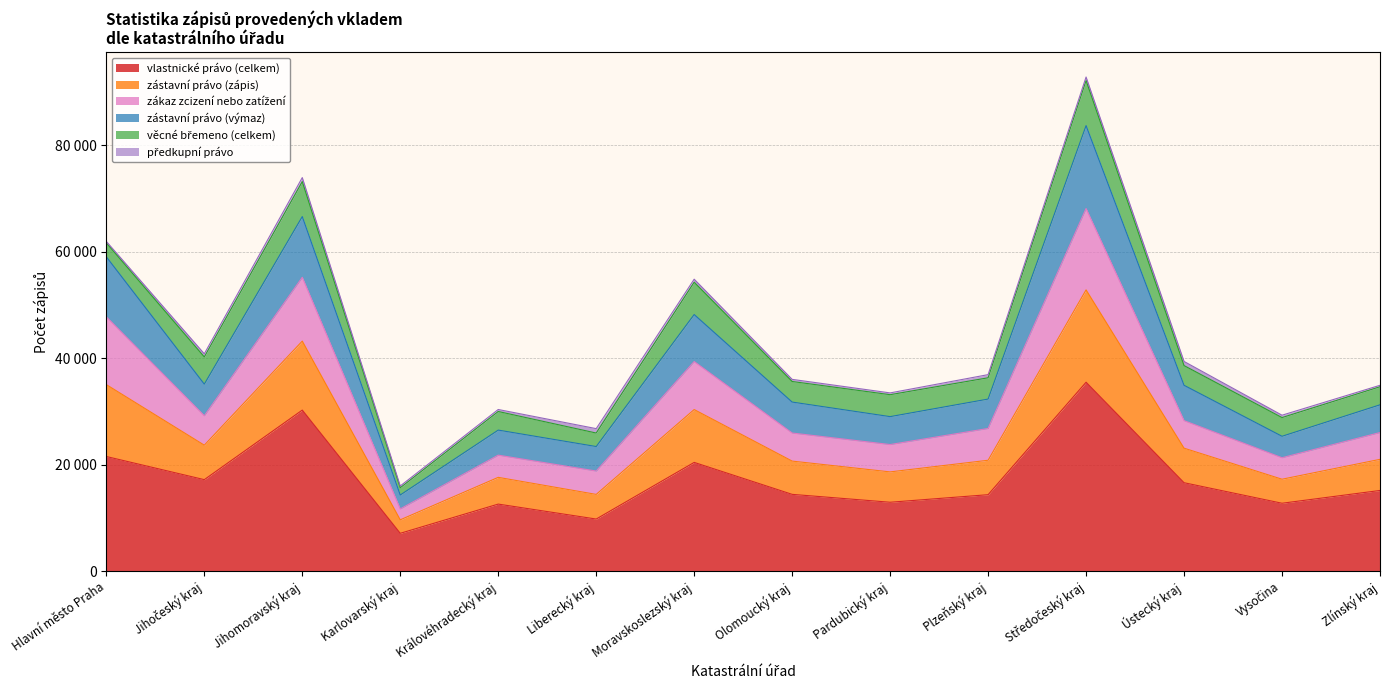

Which category has the lowest value in the zástavní právo (výmaz) series?

Karlovarský kraj